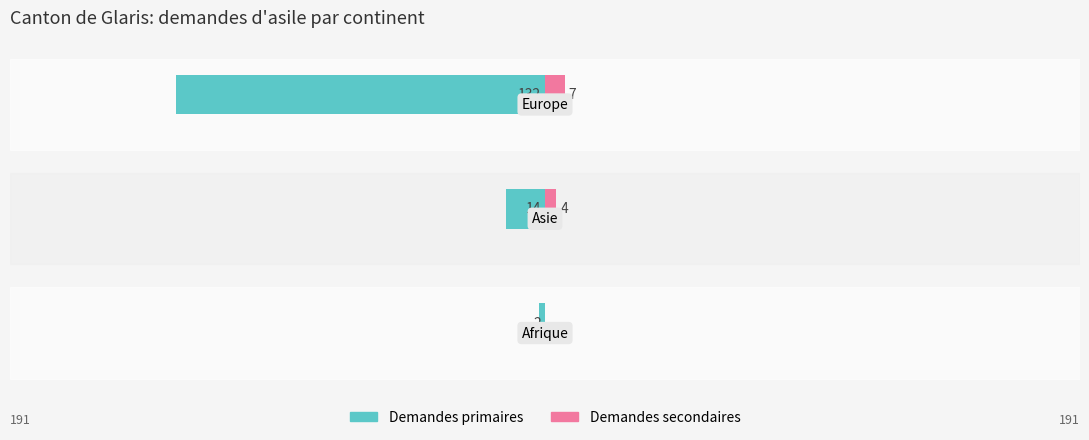

What is the value of the Demandes secondaires bar at the 2nd from the left?

4